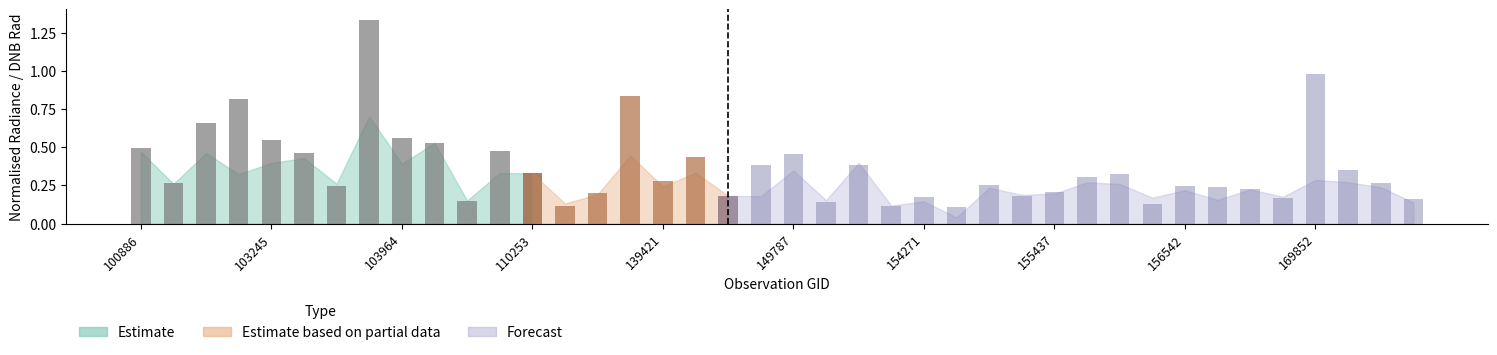

What is the sum of all dnbrad values?

14.7